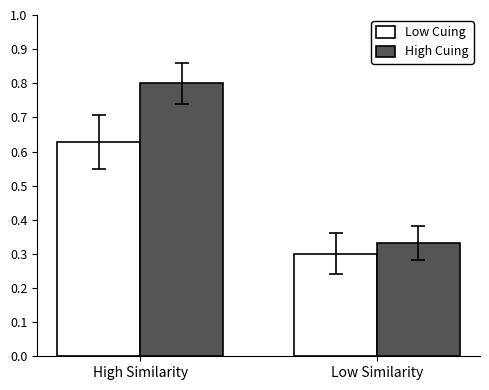

The High Cuing series shows 0.8 at High Similarity. True or false?

True